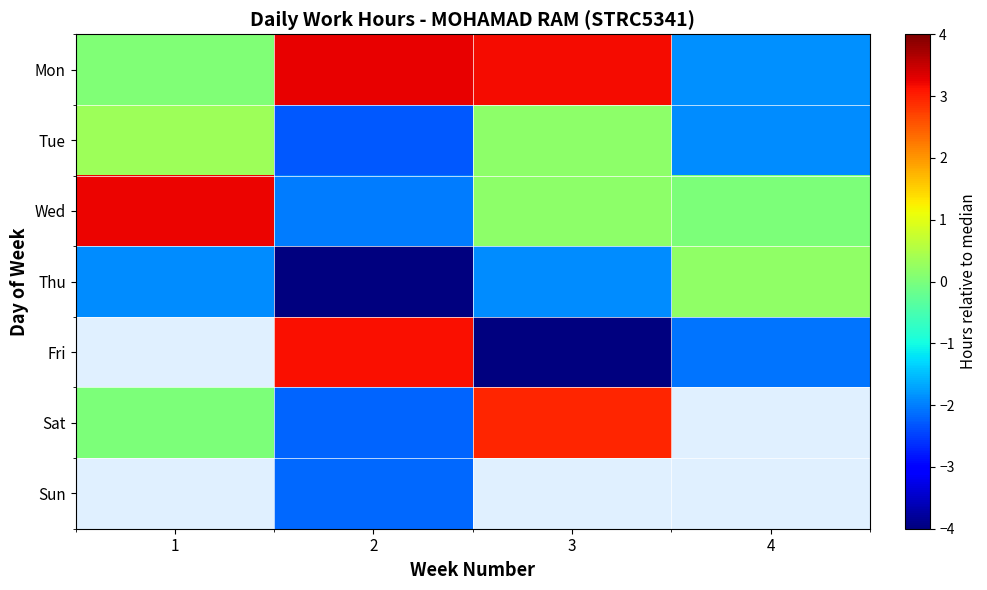

At how many categories does at least one series exceed 0?

4